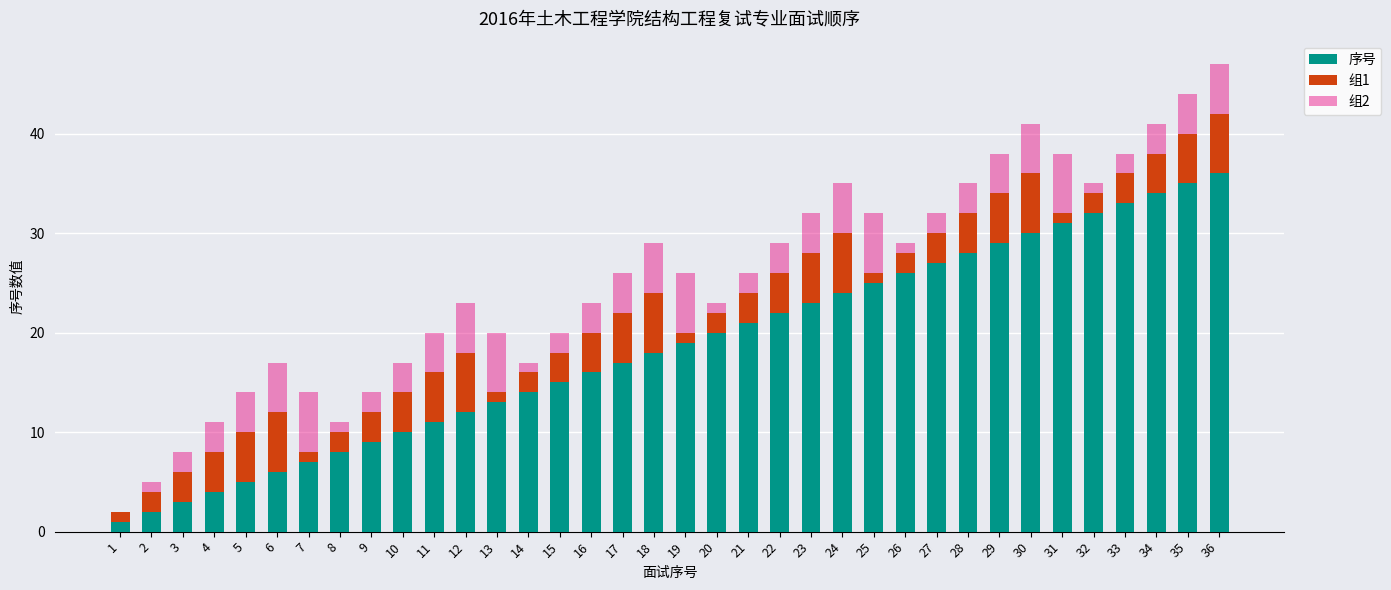

Count the number of categories in the chart.

36